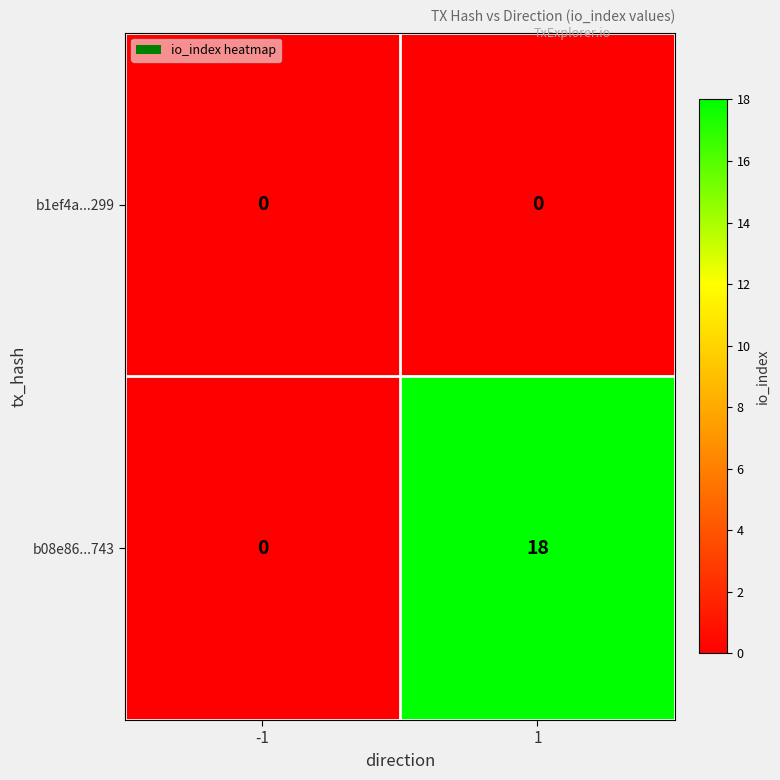

True or false: b08e86...743 has a value of 0 at -1.

True